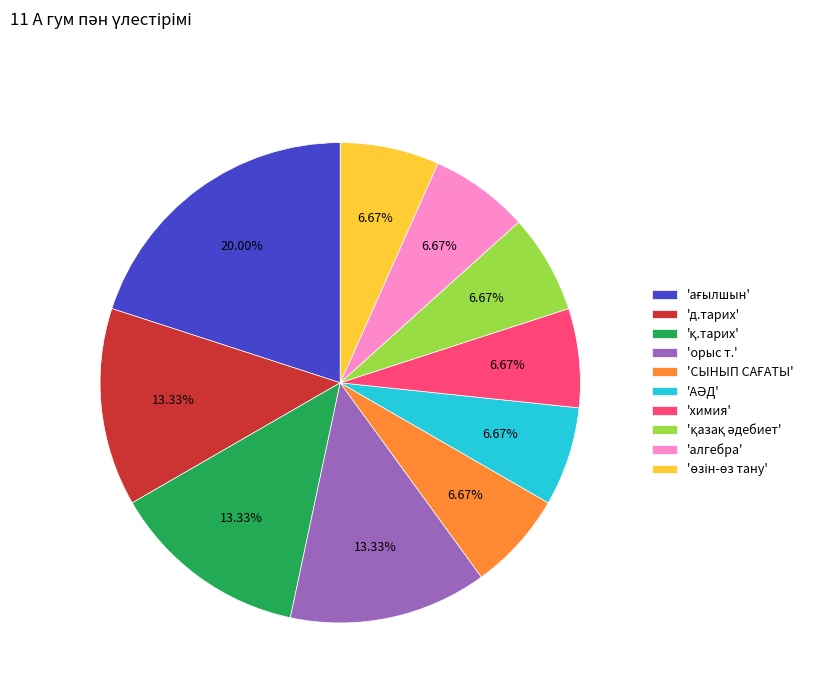

Does any single category account for the majority?

No